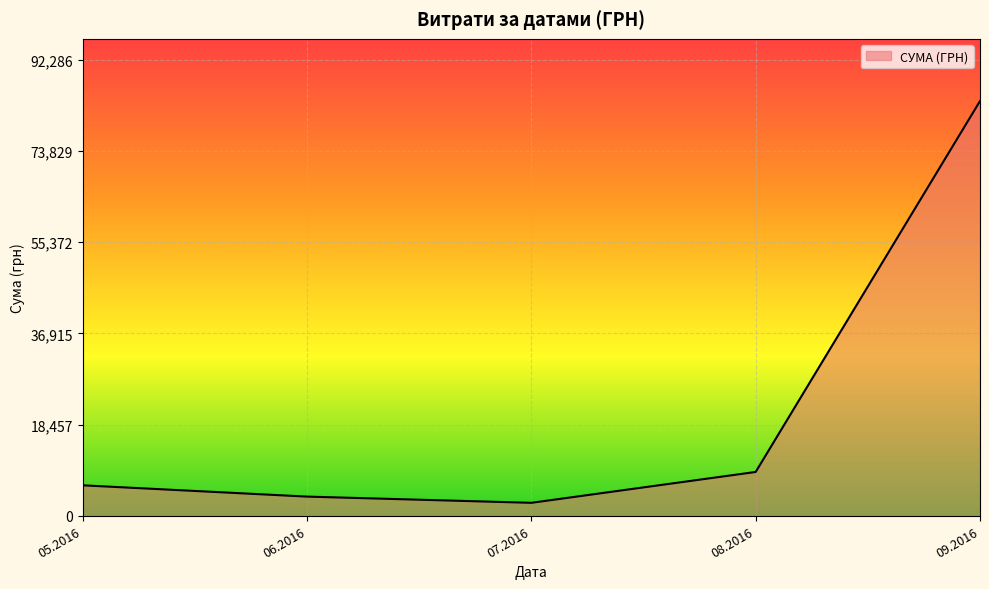

Between 05.2016 and 08.2016, which is larger?

08.2016